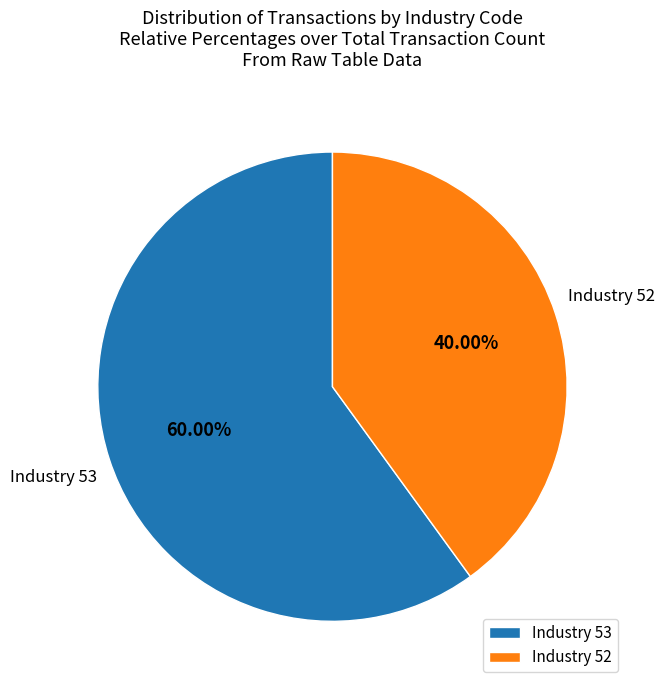

Does Industry 53 represent more than half of the total?

Yes